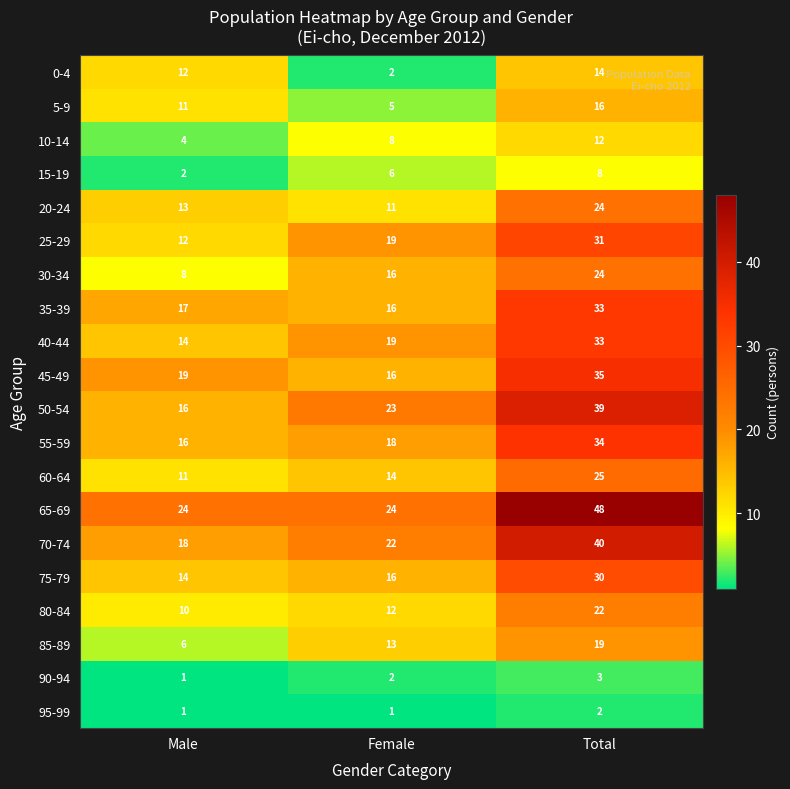

At which category is the sum across all series the highest?

Total